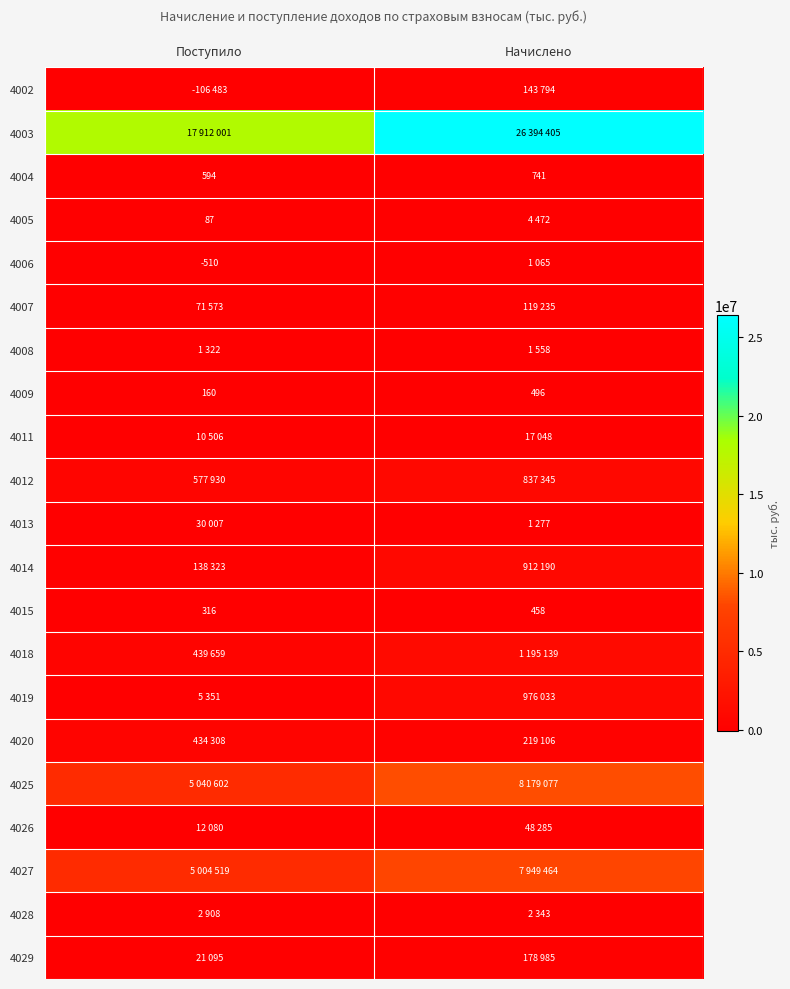

What value does the 4009 series have at Начислено?

496